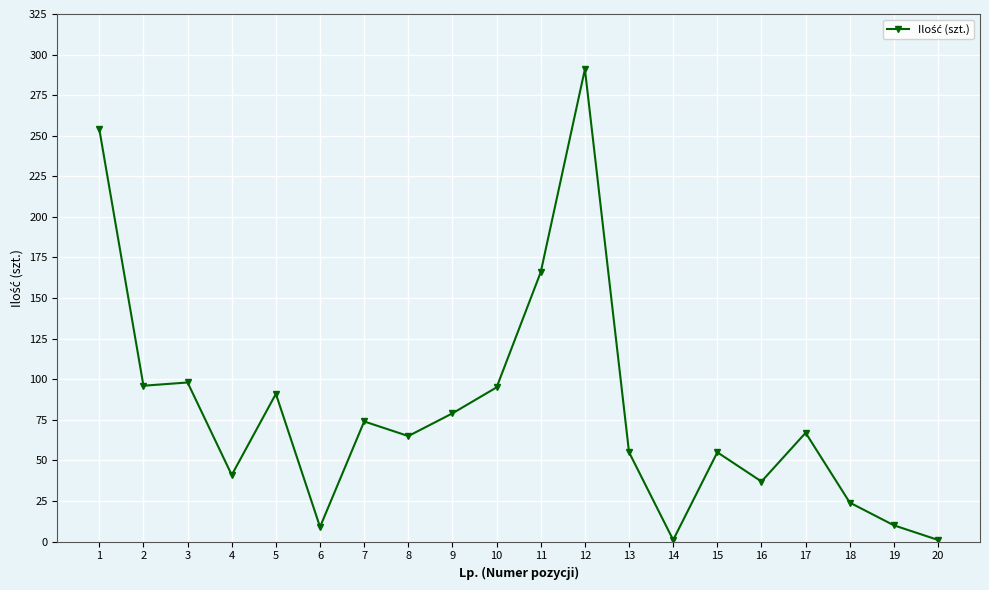

At which label is the value closest to 146?

11